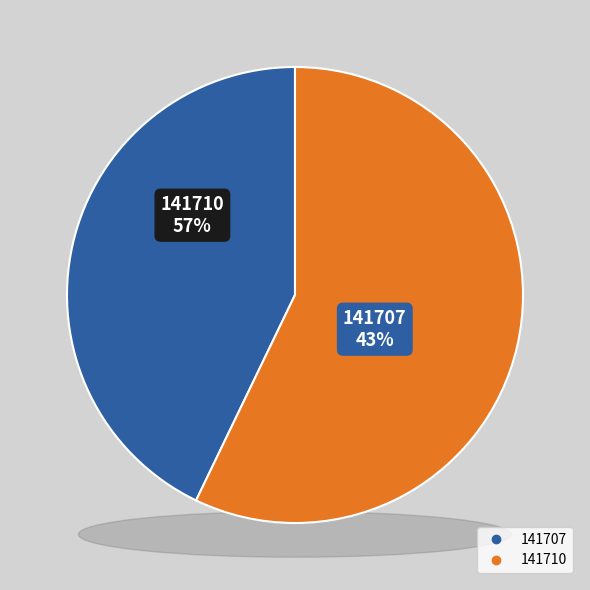

What percentage is NOT represented by 141710?

42.9%